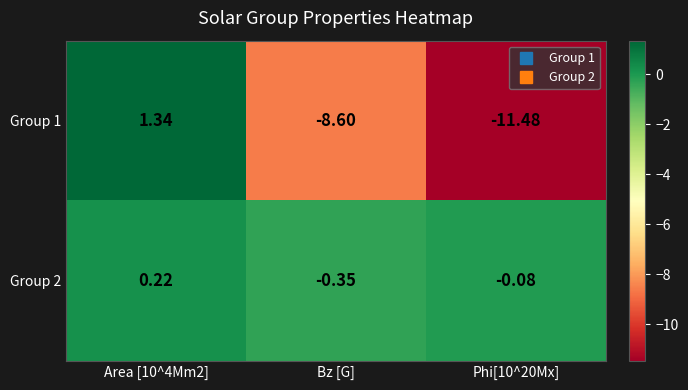

Is the value of Group 2 at Bz [G] greater than the value of Group 1 at Bz [G]?

Yes